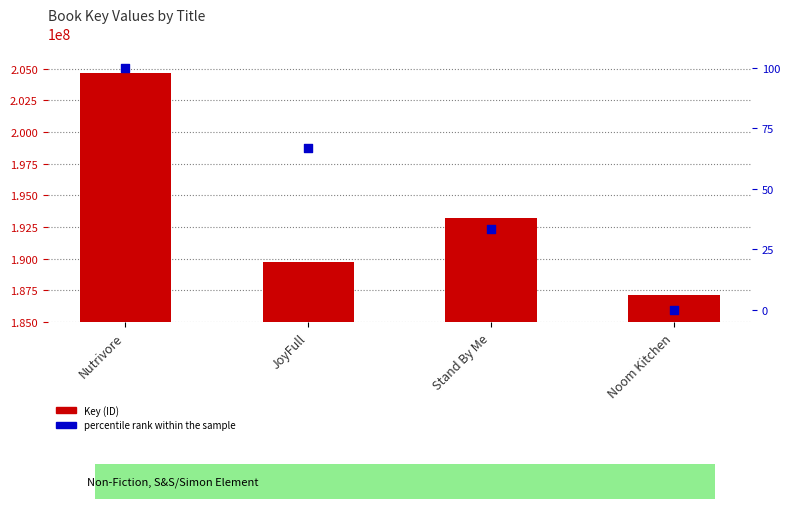

What is the total value across all series at Stand By Me?

193206303.3